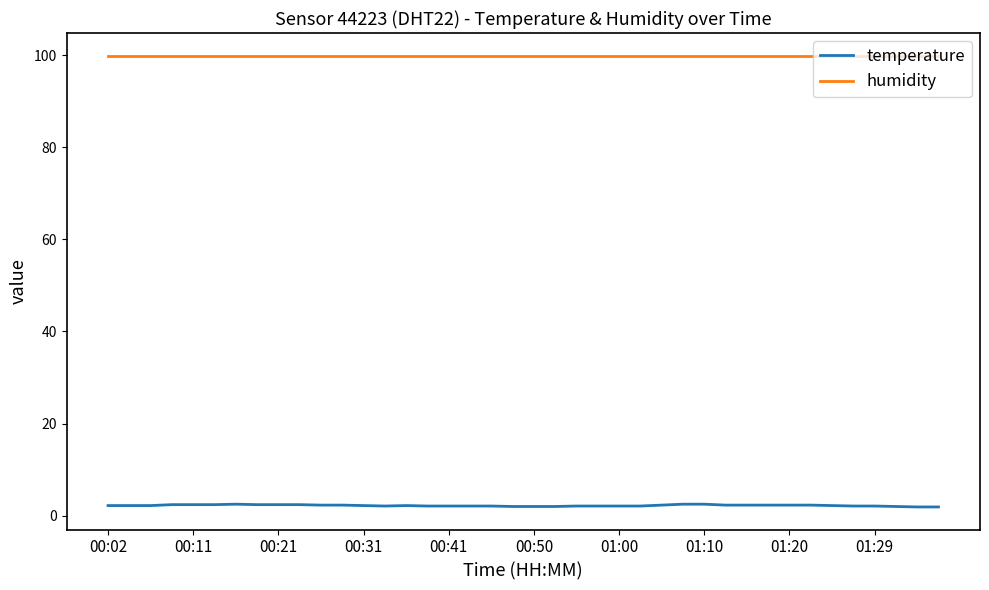

What is the maximum value shown in the chart?

99.9